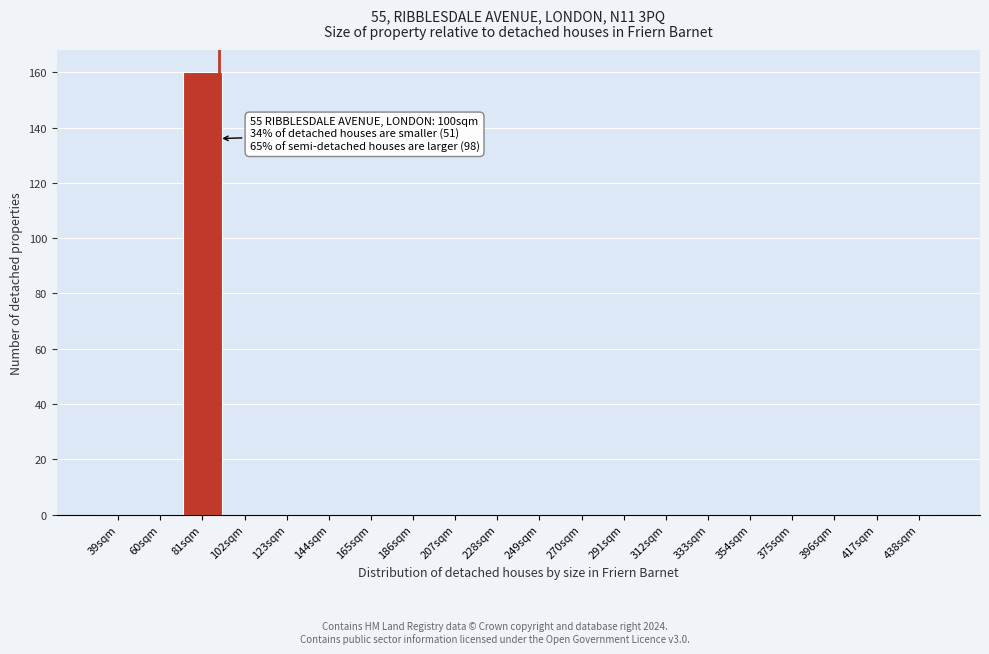

Reading left to right, extract all data points from this chart.

39sqm=0	60sqm=0	81sqm=160	102sqm=0	123sqm=0	144sqm=0	165sqm=0	186sqm=0	207sqm=0	228sqm=0	249sqm=0	270sqm=0	291sqm=0	312sqm=0	333sqm=0	354sqm=0	375sqm=0	396sqm=0	417sqm=0	438sqm=0